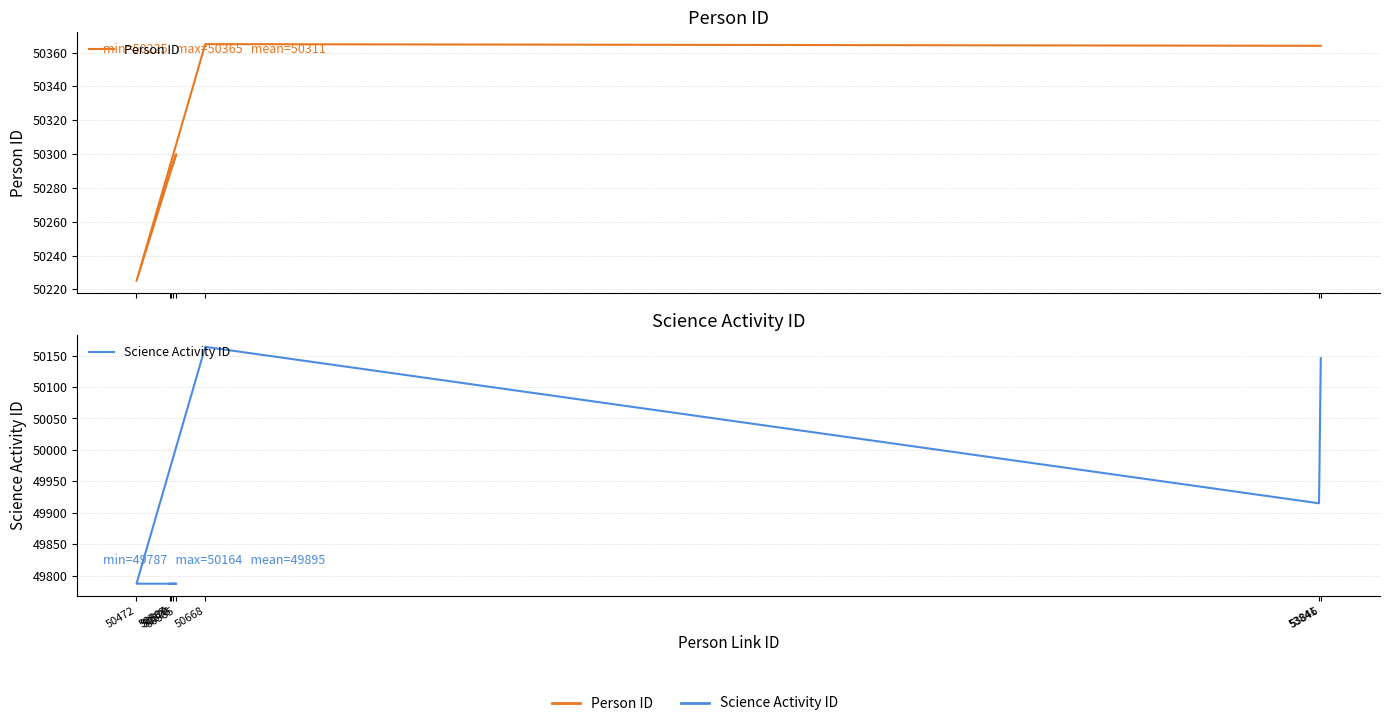

How many interior local peaks does the Person ID series have?

2